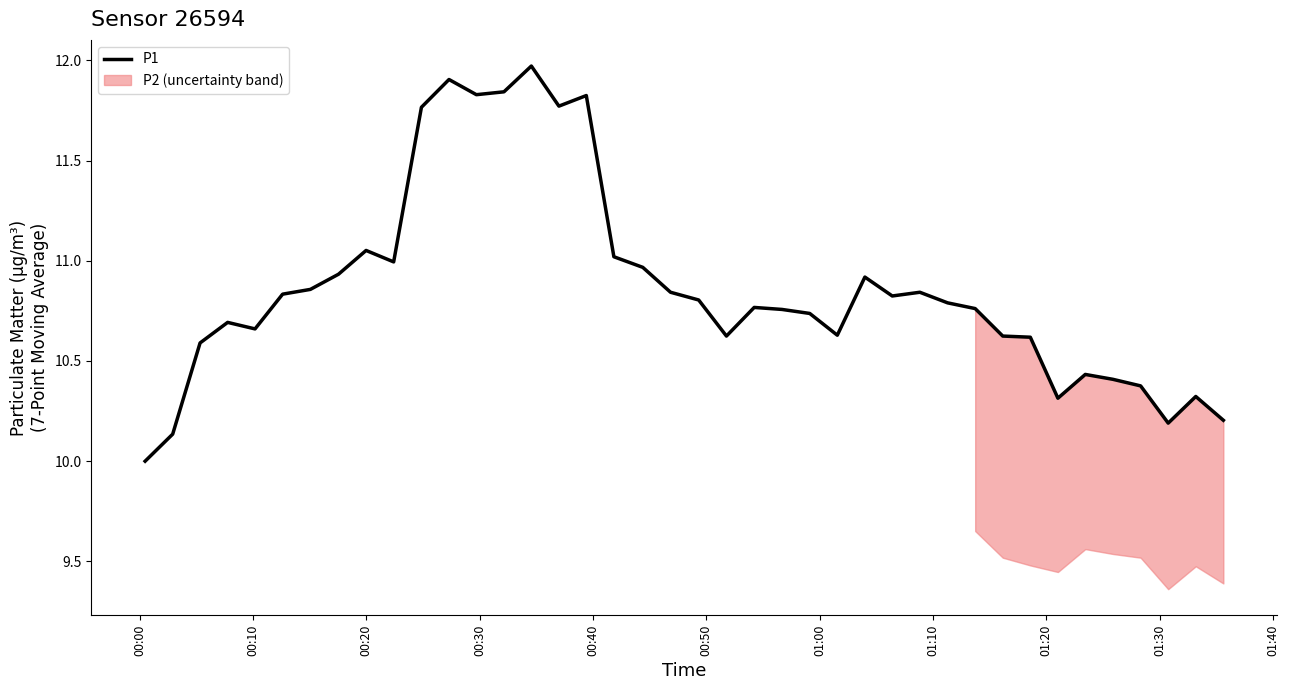

What is the lowest value of the P1 series?

10.0